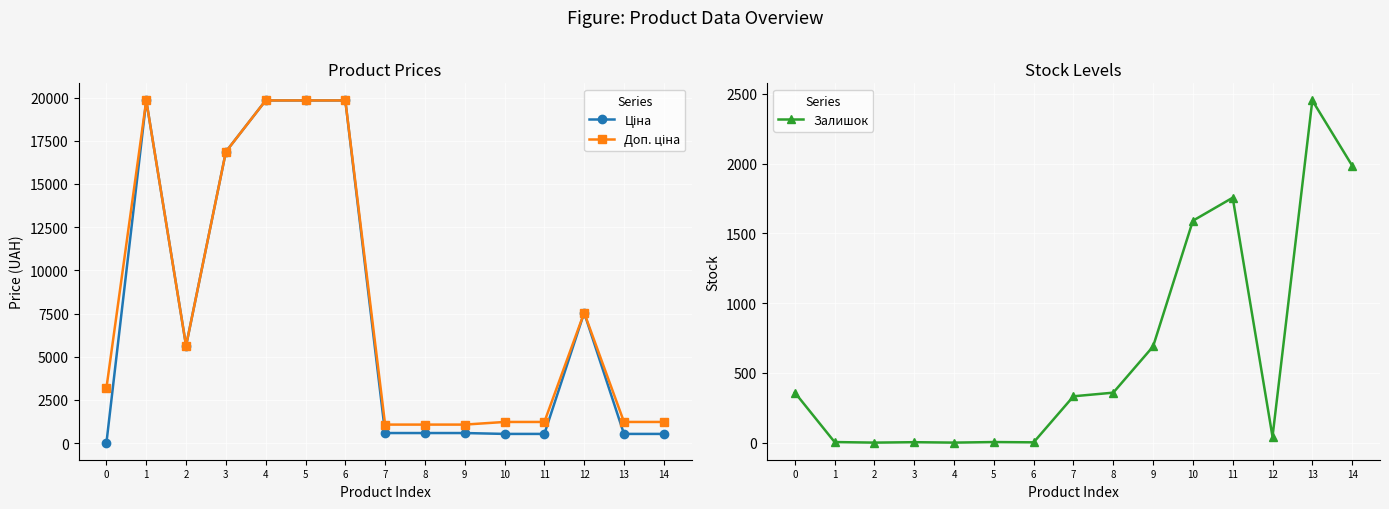

What is the minimum value for Ціна?

32.0